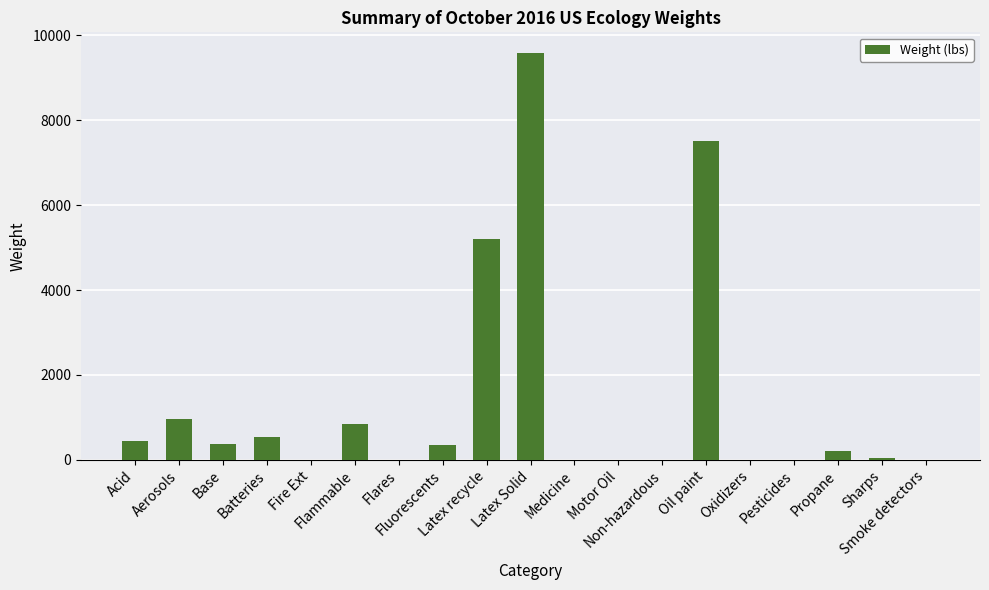

True or false: the data shows 5908 at Latex Solid.

False